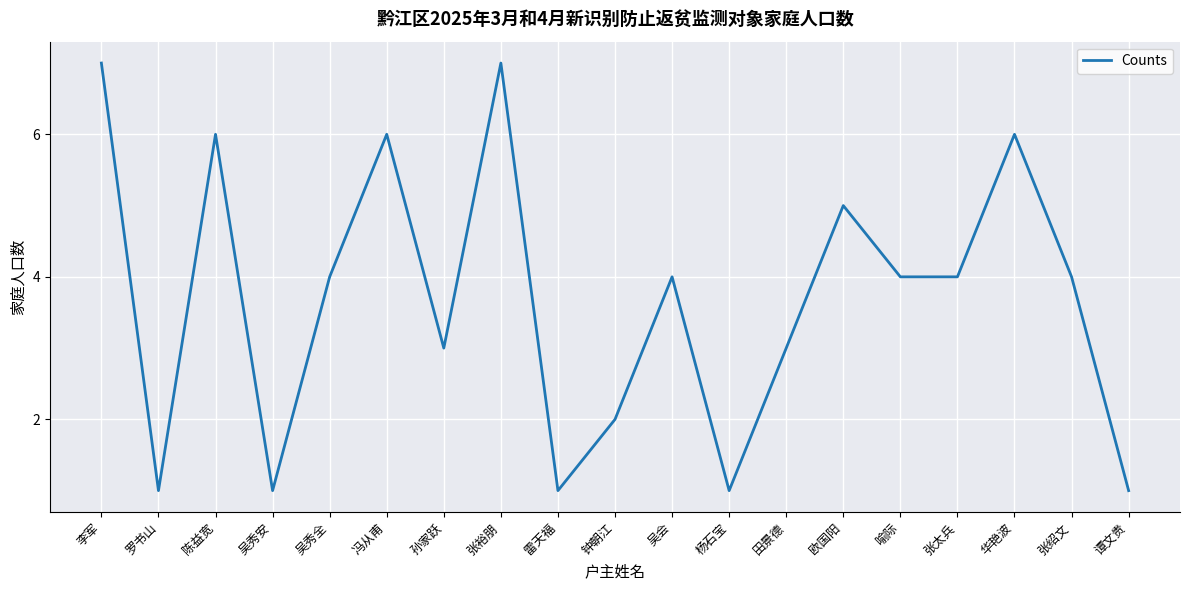

True or false: there are more than 0 points higher than both neighbors.

True